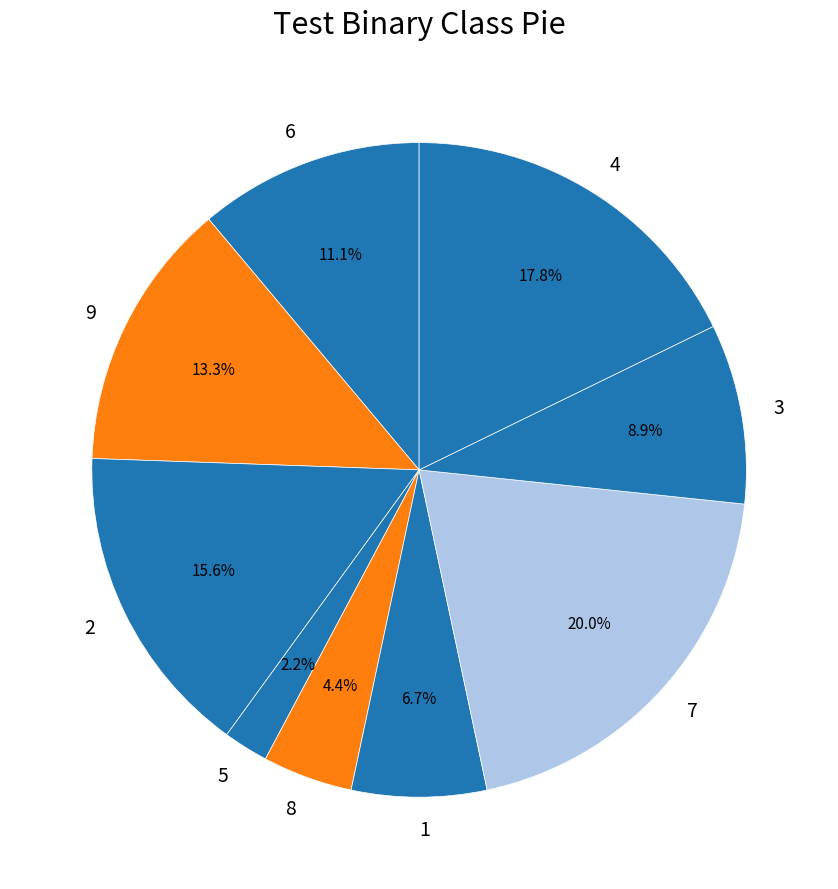

What is the ratio of the value at 7 to the value at 9?

1.5